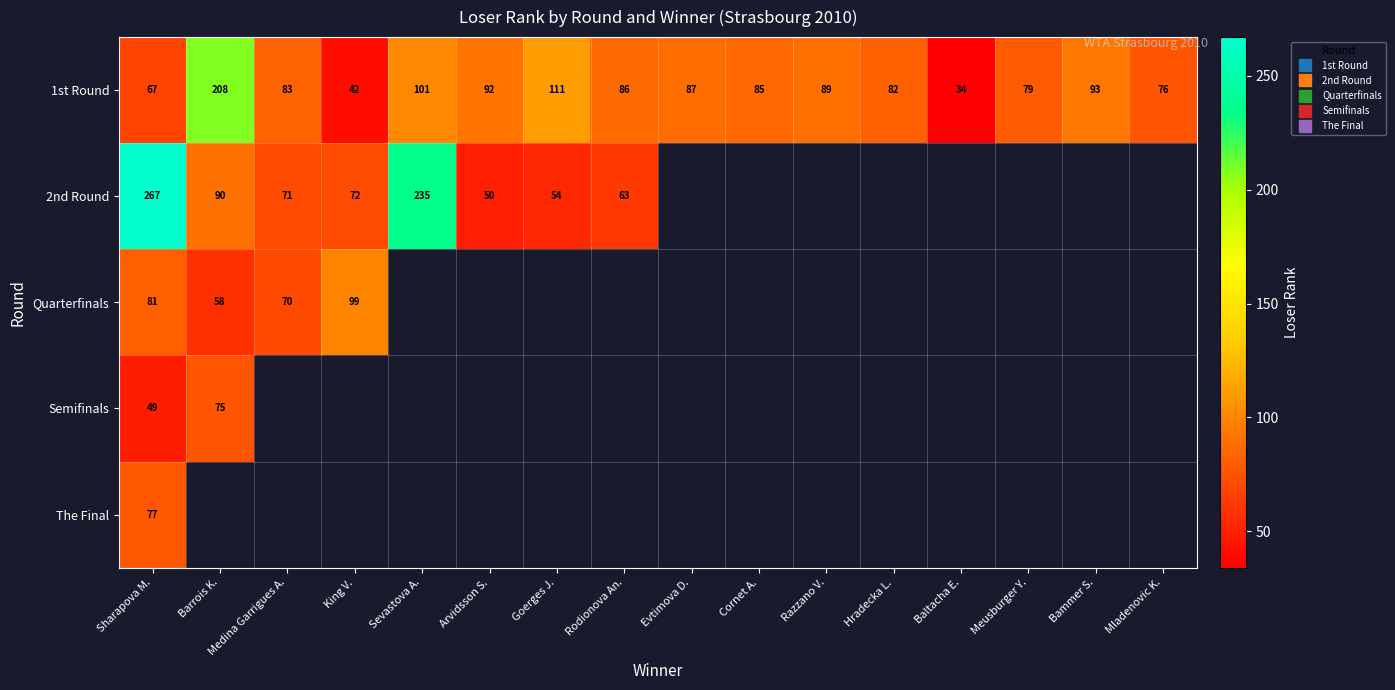

At how many categories does at least one series exceed 95?

5